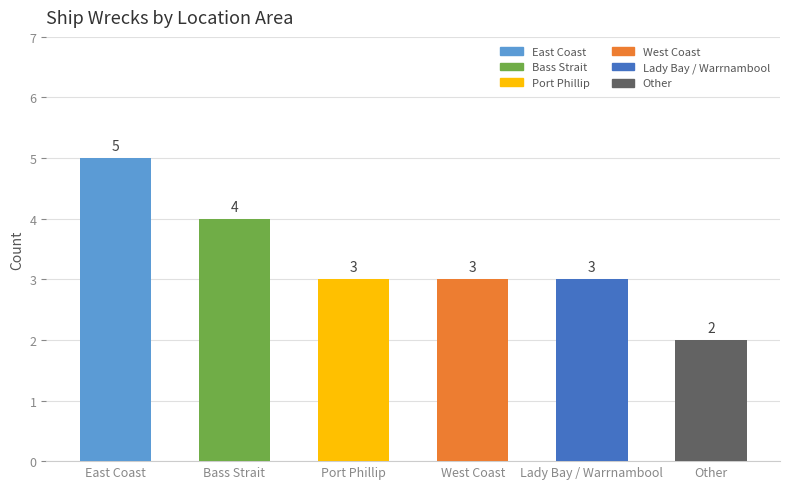

Between Bass Strait and West Coast, which is larger?

Bass Strait